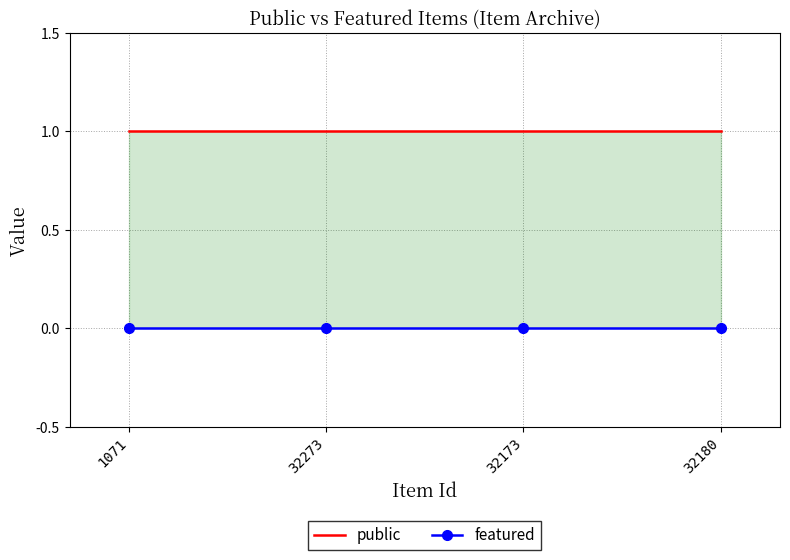

List the labels in order of public value, smallest first.

1071, 32273, 32173, 32180